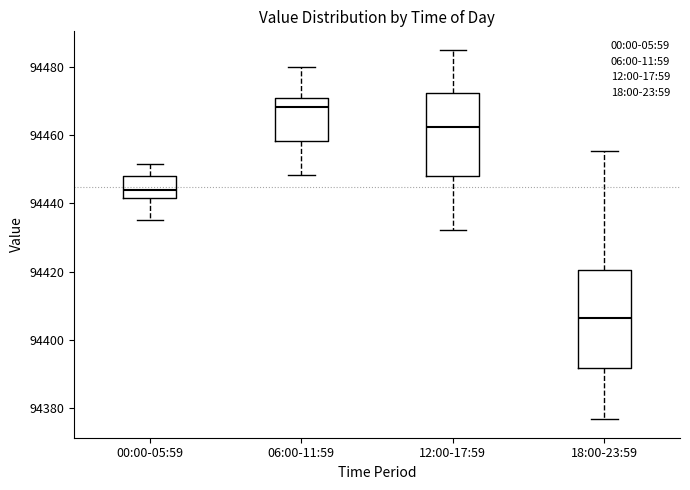

Which box is the tallest, from its lower edge to its upper edge?

18:00-23:59